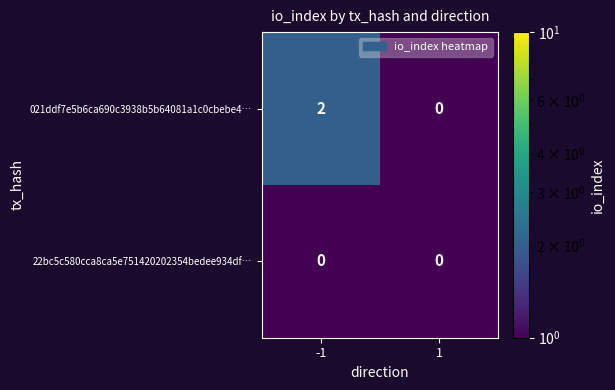

List the series in order of their peak value, highest first.

021ddf7e5b6ca690c3938b5b64081a1c0cbebe4…, 22bc5c580cca8ca5e751420202354bedee934df…